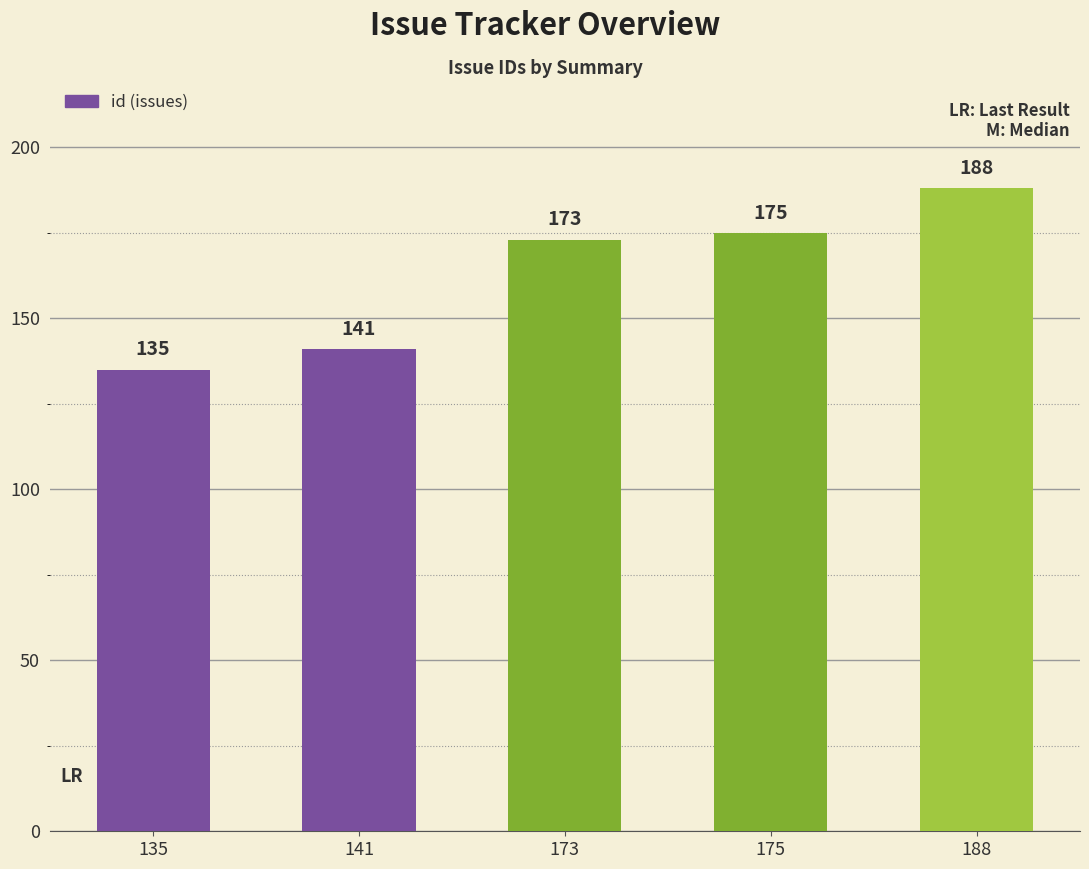

What is the change in value from 141 to 188?

+47